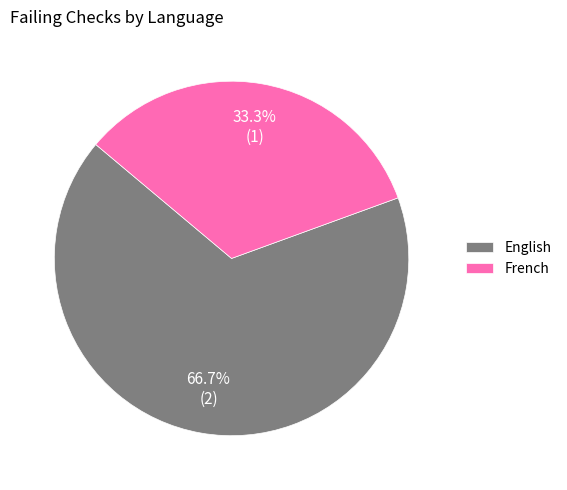

Is it true that French is 28% of the pie?

False